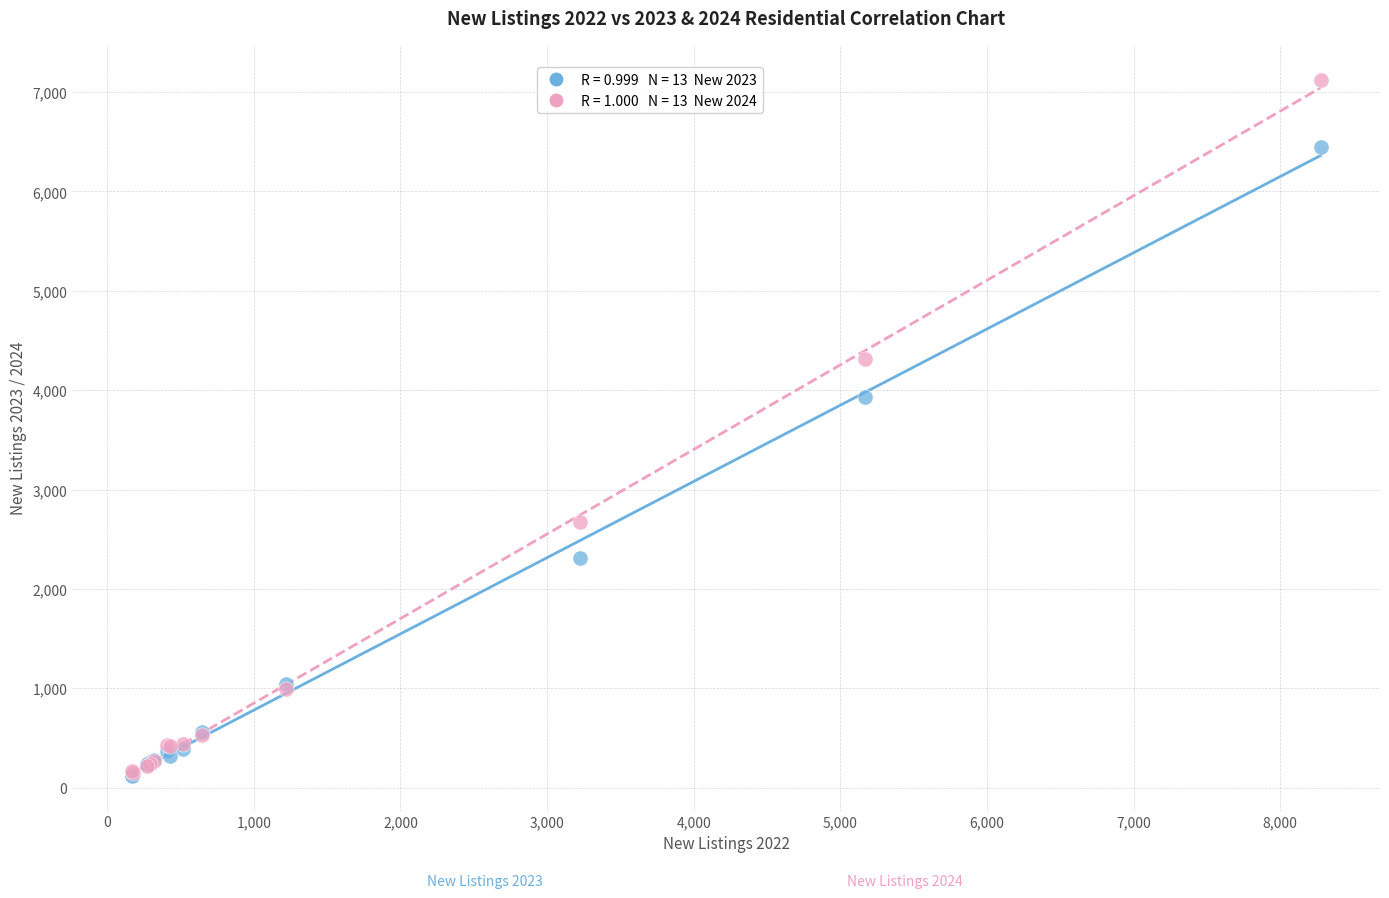

Across all series, what Y value is closest to 3622?

3927